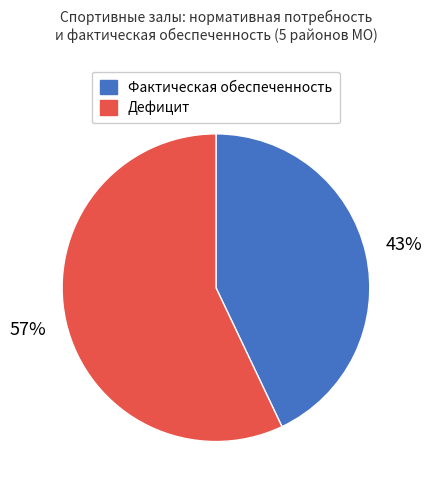

Is there a majority slice in this chart?

Yes